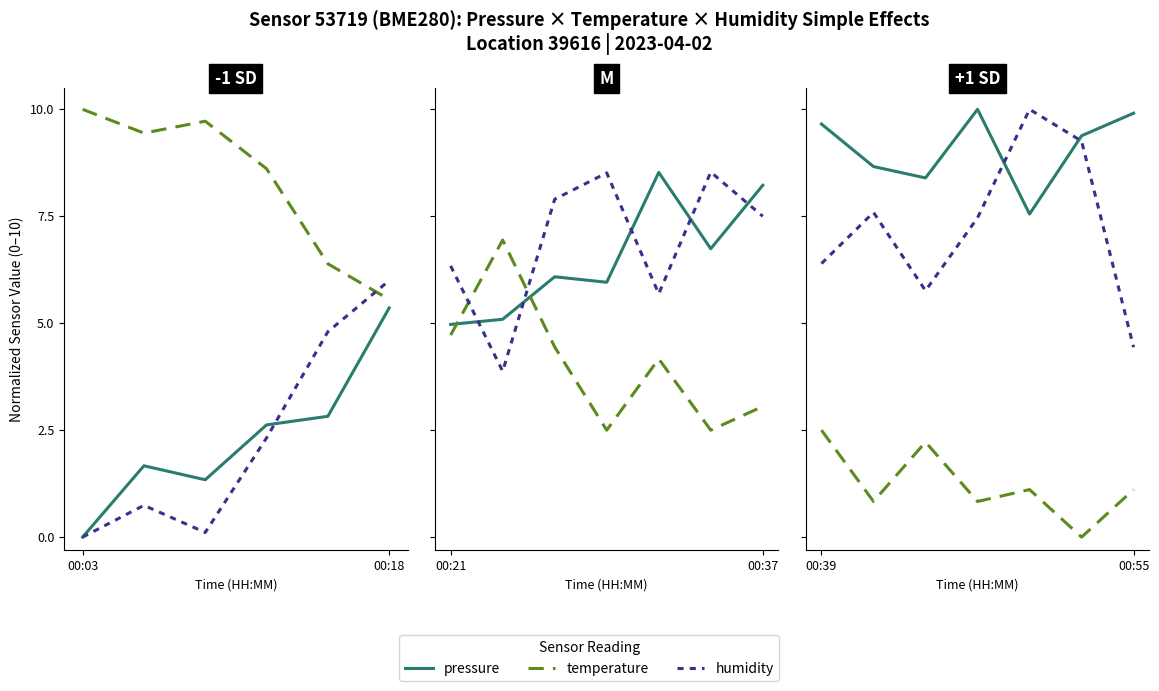

What is the difference between the temperature values at 5 and 6?

1.1